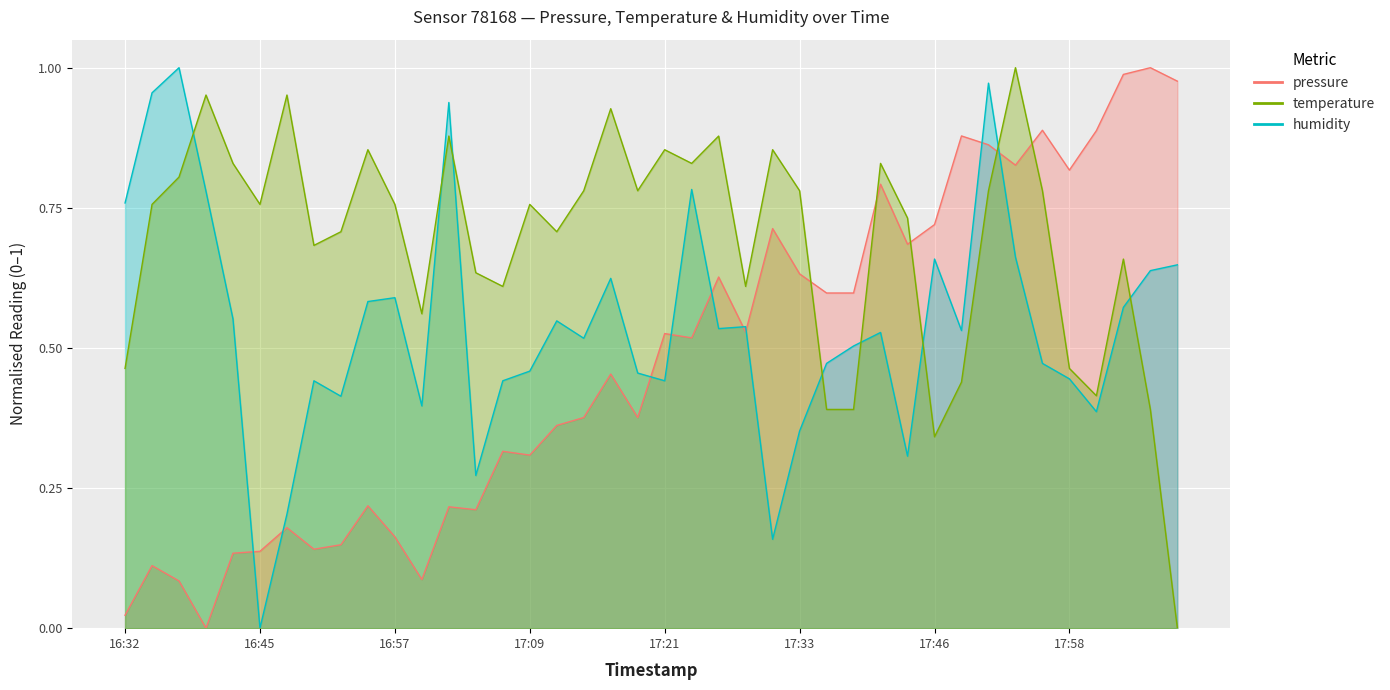

True or false: pressure and humidity cross at least once.

True